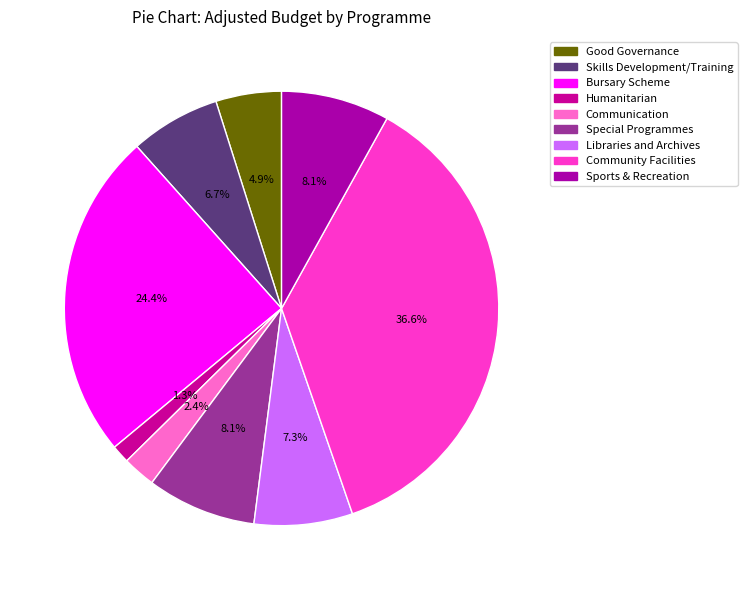

What is the smallest slice in the pie chart?

Humanitarian